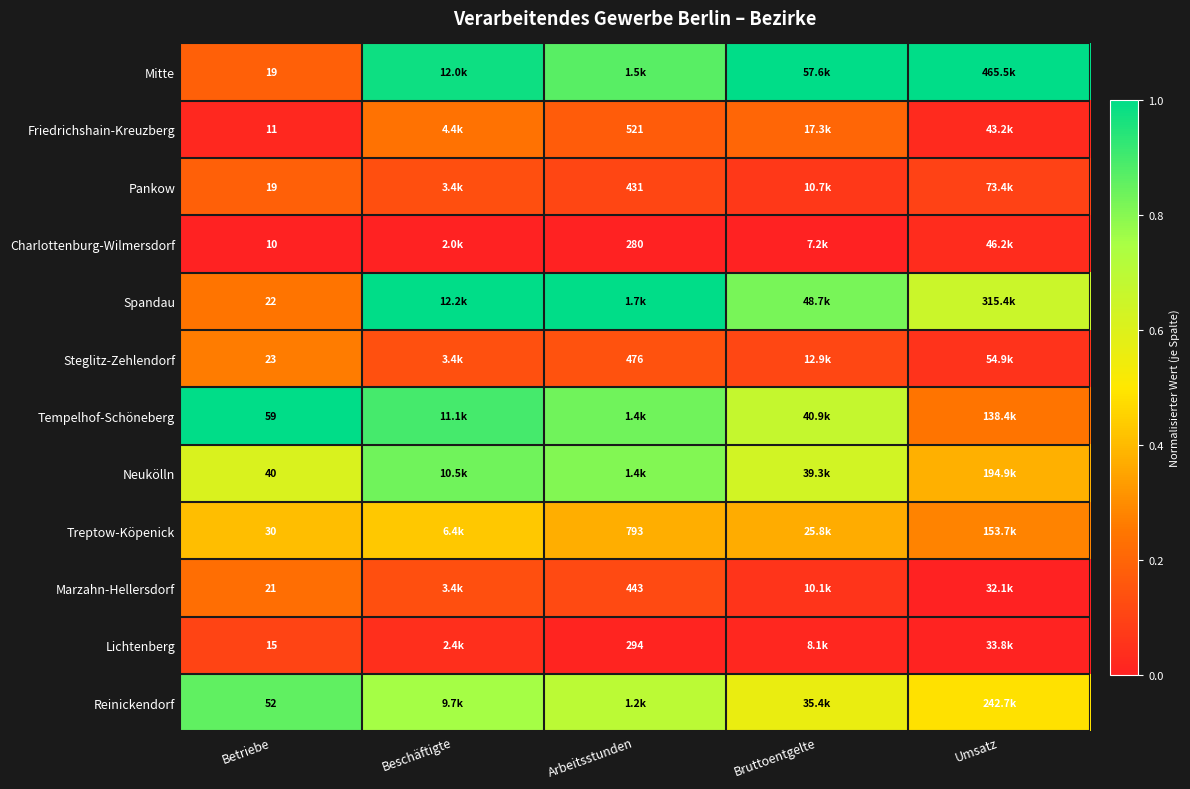

Rank the series by their maximum value, from lowest to highest.

Charlottenburg-Wilmersdorf, Lichtenberg, Pankow, Marzahn-Hellersdorf, Friedrichshain-Kreuzberg, Steglitz-Zehlendorf, Treptow-Köpenick, Neukölln, Reinickendorf, Mitte, Spandau, Tempelhof-Schöneberg